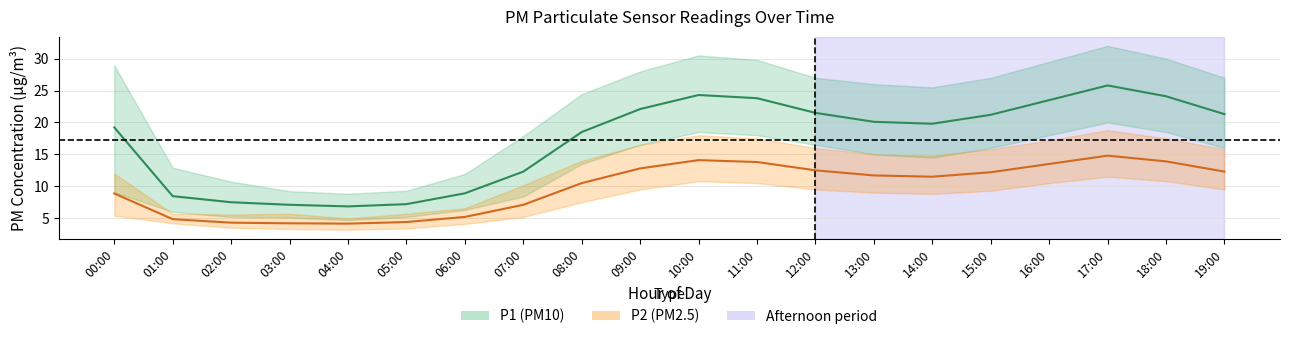

Between 04:00 and 11:00, which series saw the biggest shift?

P1 (PM10) mean